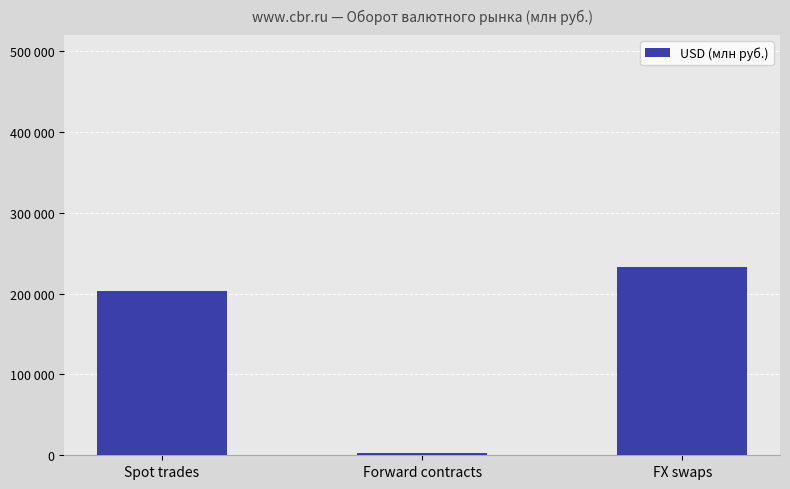

Are the bars horizontal?

No